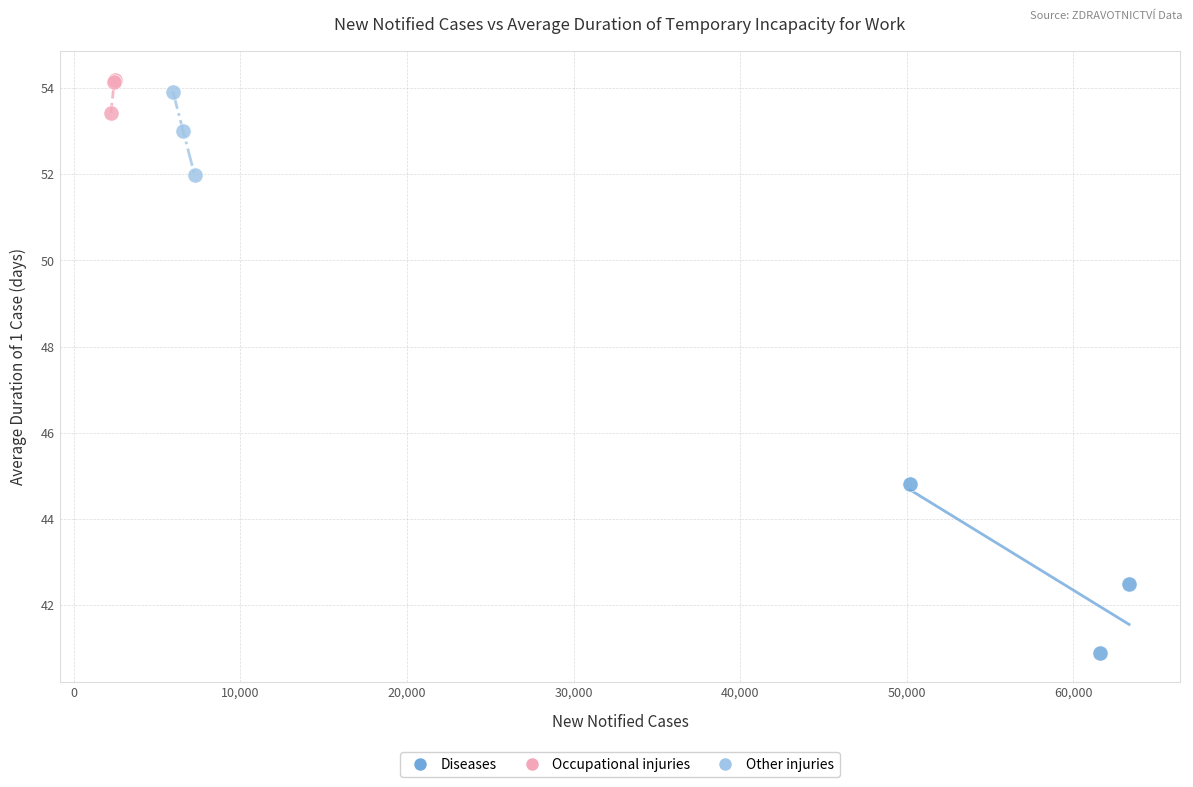

Which series reaches the maximum Y coordinate?

Occupational injuries